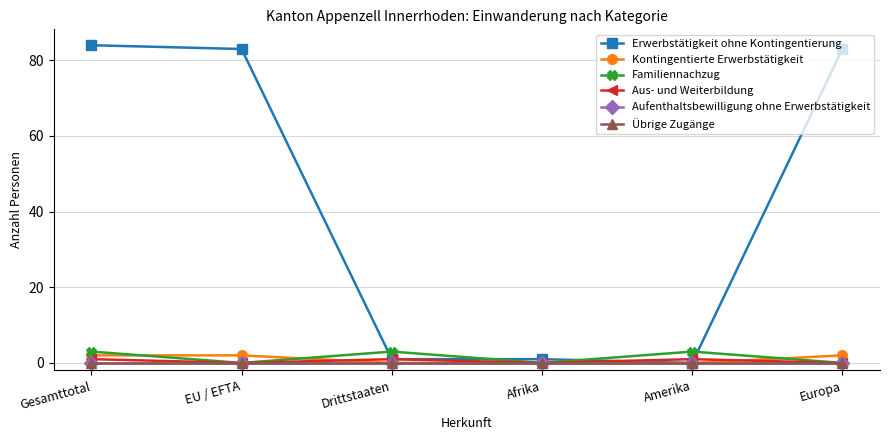

What is the label of the 4th point from the left?

Afrika